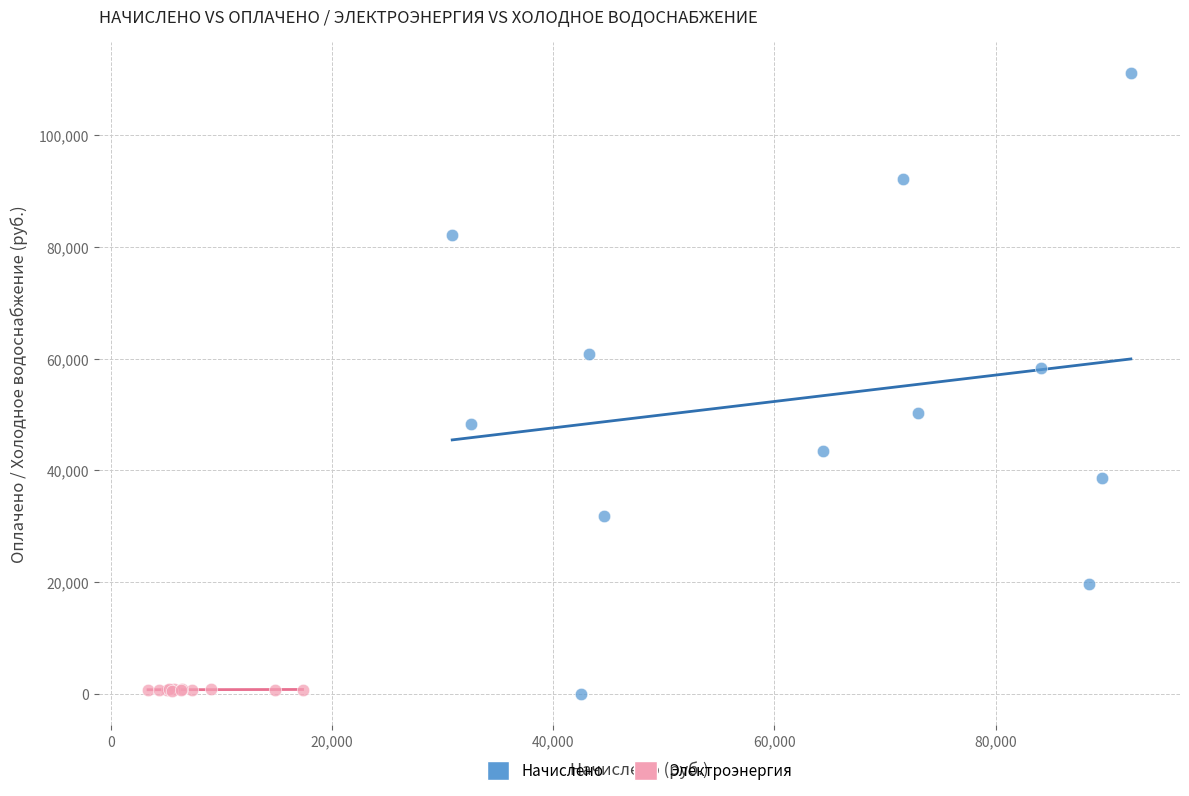

Which series has the widest spread of Y values?

Начислено